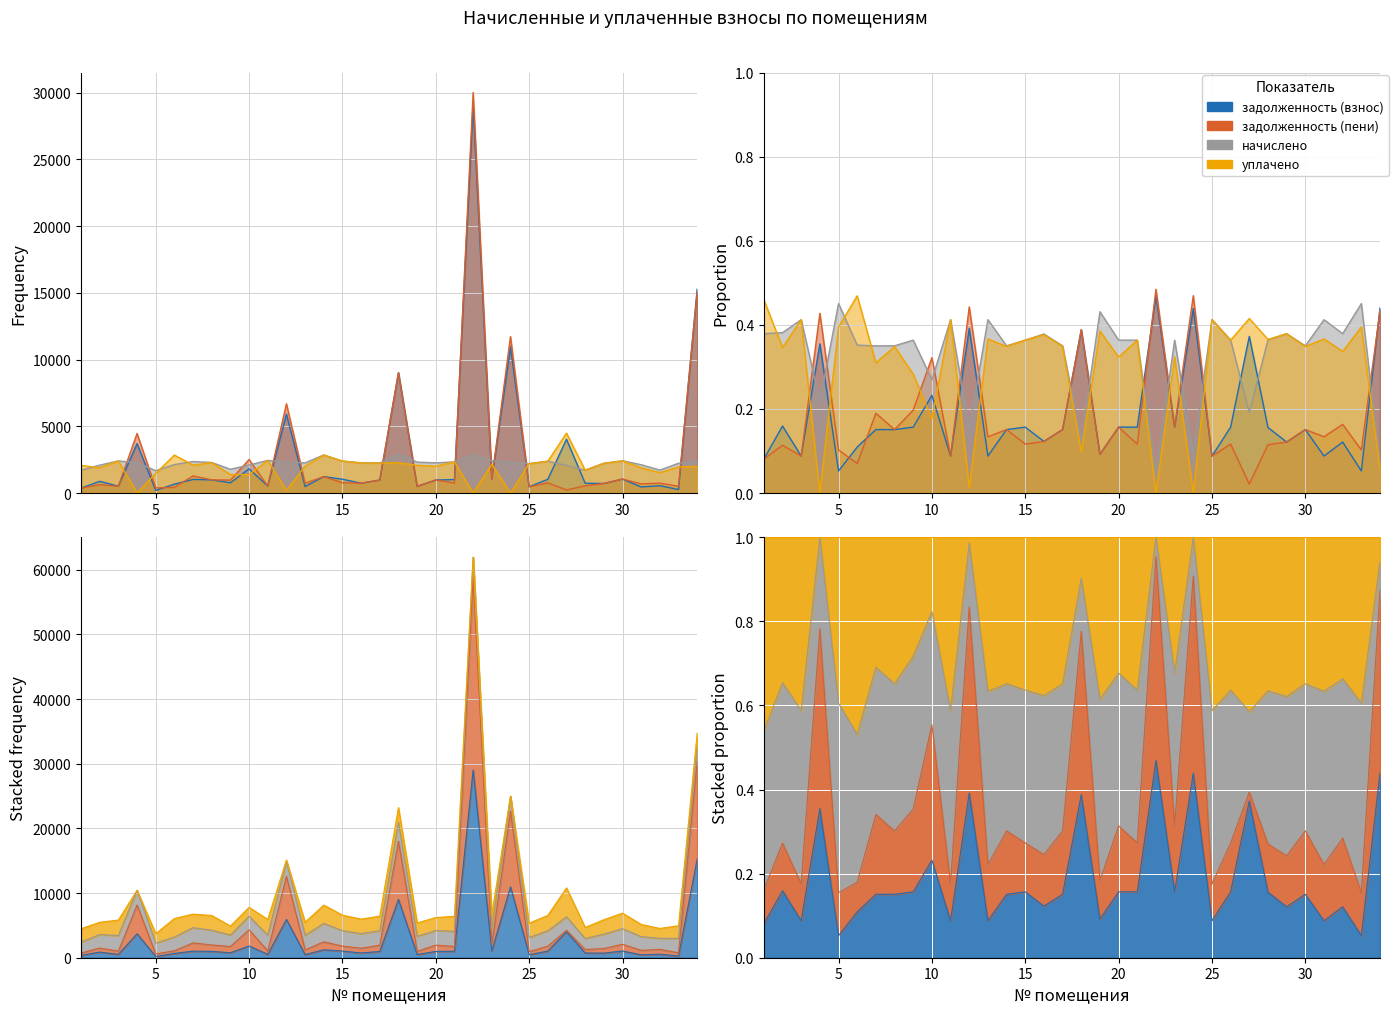

How many interior local peaks does the начислено series have?

8